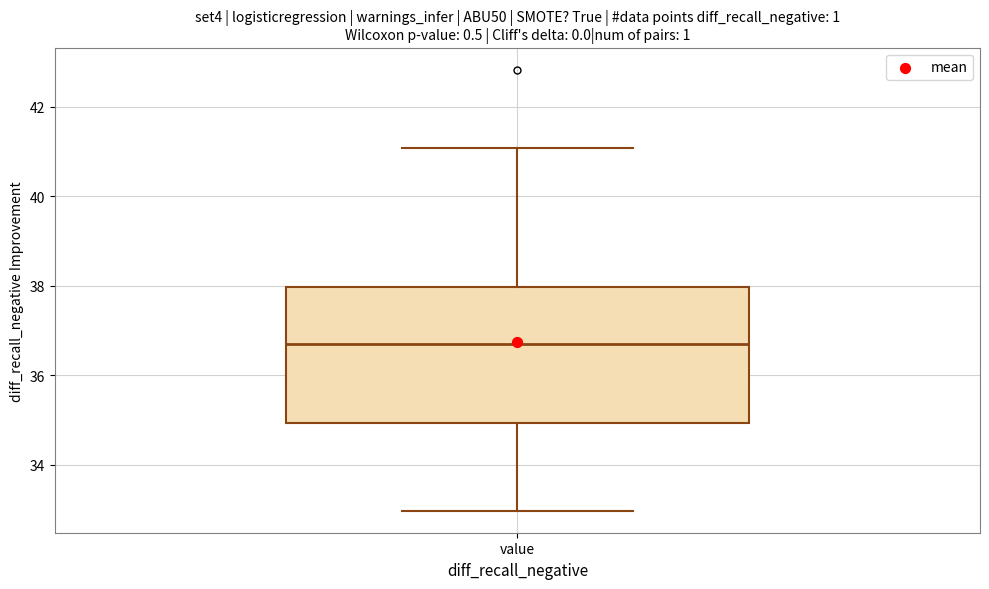

Read this box plot against the y-axis: the position of the median line, the range covered by the box, and the ends of both whiskers. The values are not printed on the chart, so give them approximately, as read against the axis.

median 36.6, box 35.0 to 38.0, whiskers 33.0 to 41.0